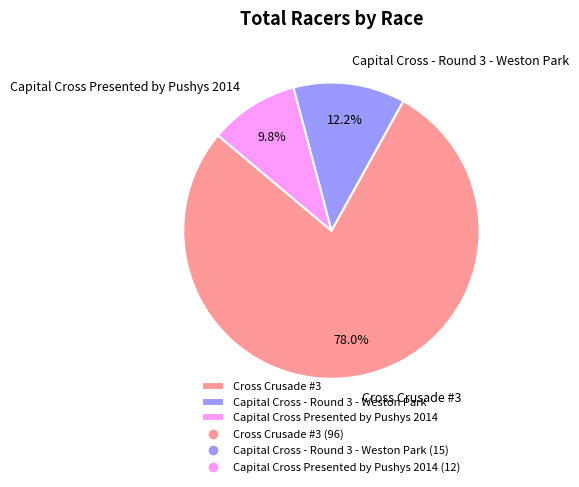

Which slice represents more than half of the pie?

Cross Crusade #3